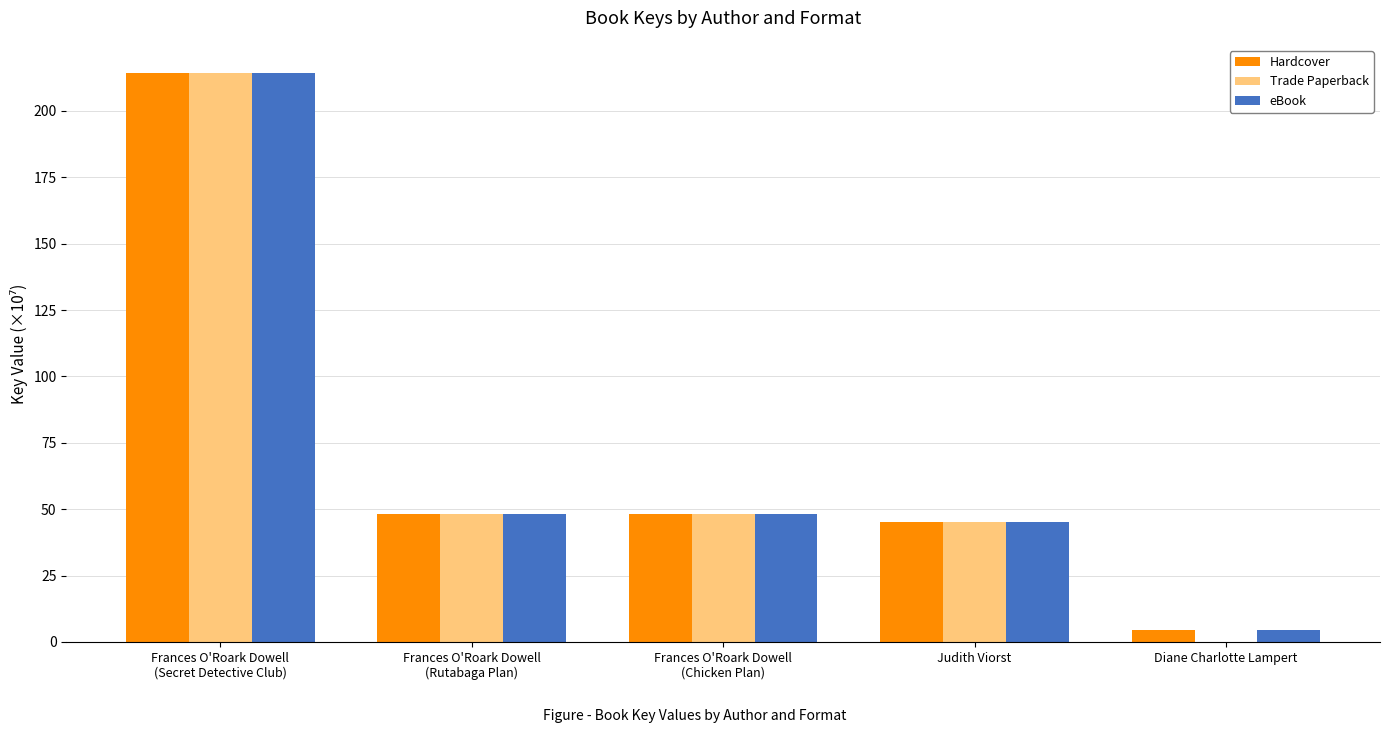

What is the highest value of the Hardcover series?

214.1